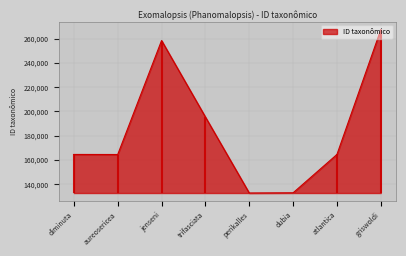

Count the number of categories in the chart.

8